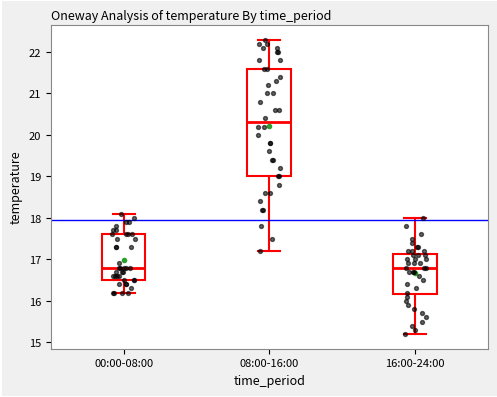

Reading left to right, transcribe this box plot: for each box, give where its median line is, the range the box spans, and where its two whiskers end, as read against the y-axis. The values are not printed on the chart, so give them approximately, as read against the axis.

00:00-08:00: median 16.8, box 16.5 to 17.6, whiskers 16.2 to 18.1
08:00-16:00: median 20.3, box 19.0 to 21.6, whiskers 17.2 to 22.3
16:00-24:00: median 16.8, box 16.2 to 17.1, whiskers 15.2 to 18.0